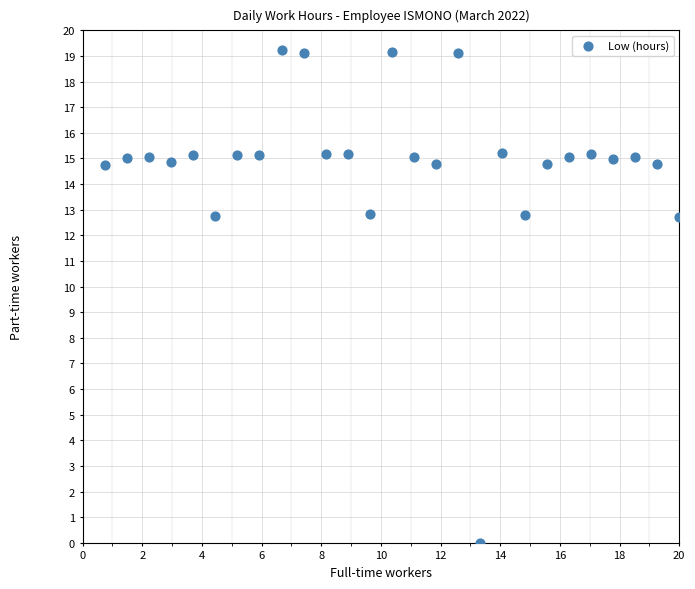

What is the range of Y values (max minus min)?

19.2